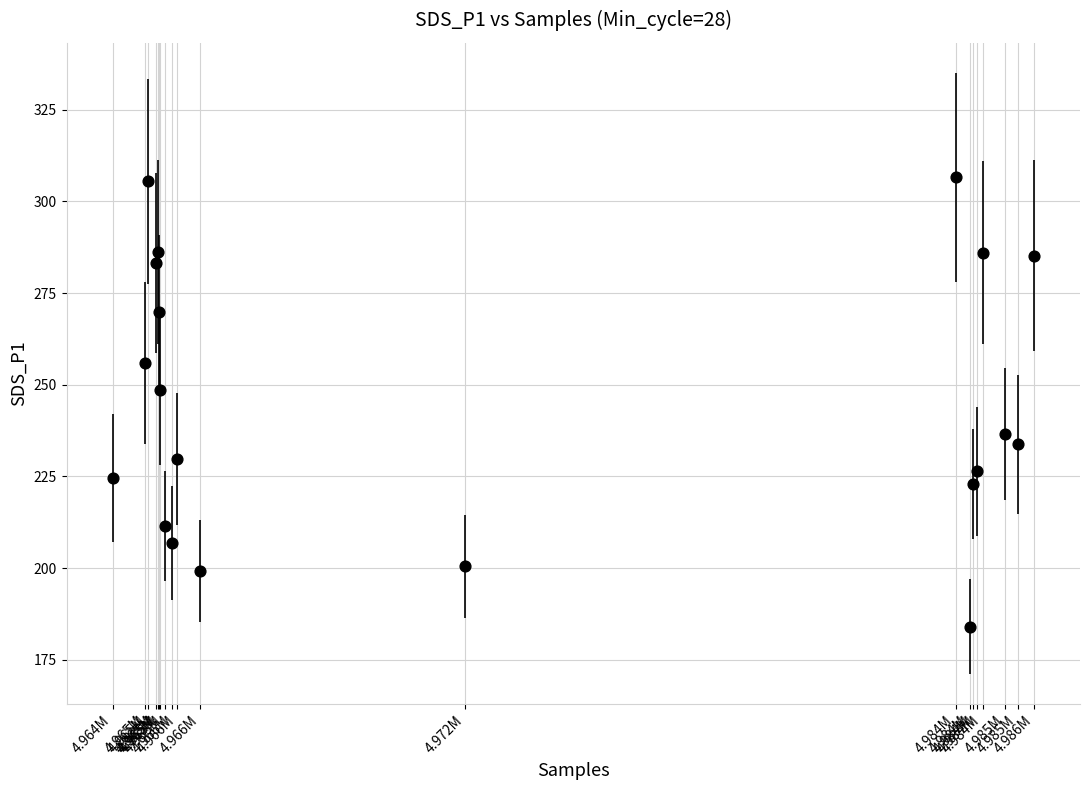

What Y value in the scatter plot is closest to 245?

248.5